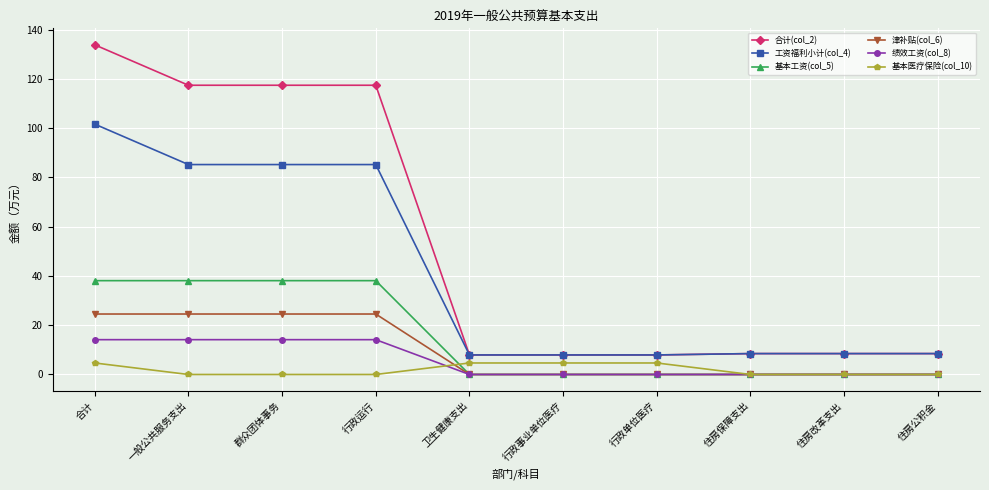

True or false: 合计(col_2) and 津补贴(col_6) cross at least once.

False